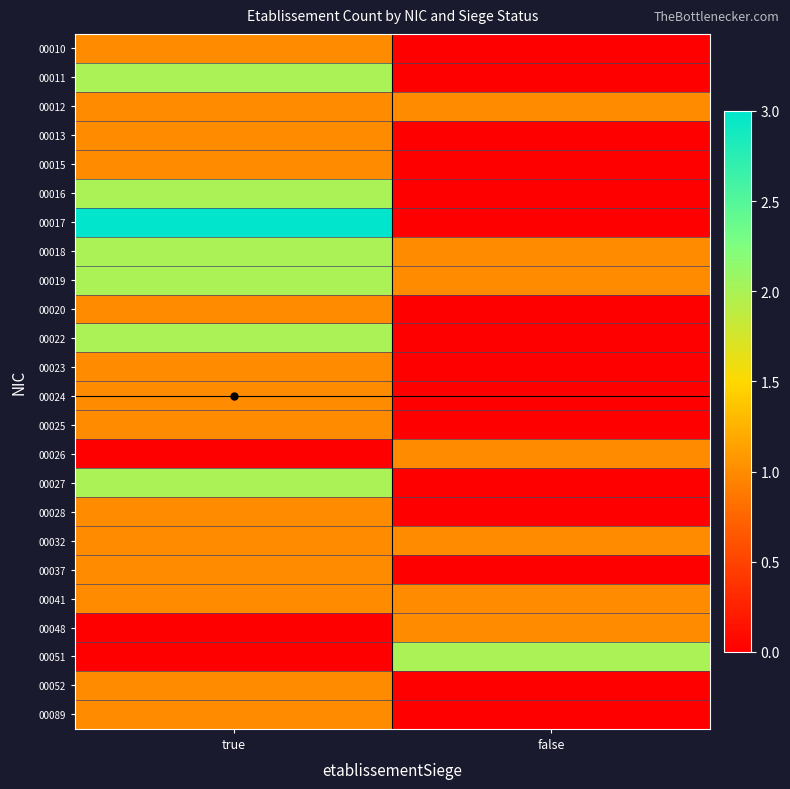

Reading left to right, extract all data points from this chart.

00010: true=1	false=0
00011: true=2	false=0
00012: true=1	false=1
00013: true=1	false=0
00015: true=1	false=0
00016: true=2	false=0
00017: true=3	false=0
00018: true=2	false=1
00019: true=2	false=1
00020: true=1	false=0
00022: true=2	false=0
00023: true=1	false=0
00024: true=1	false=0
00025: true=1	false=0
00026: true=0	false=1
00027: true=2	false=0
00028: true=1	false=0
00032: true=1	false=1
00037: true=1	false=0
00041: true=1	false=1
00048: true=0	false=1
00051: true=0	false=2
00052: true=1	false=0
00089: true=1	false=0